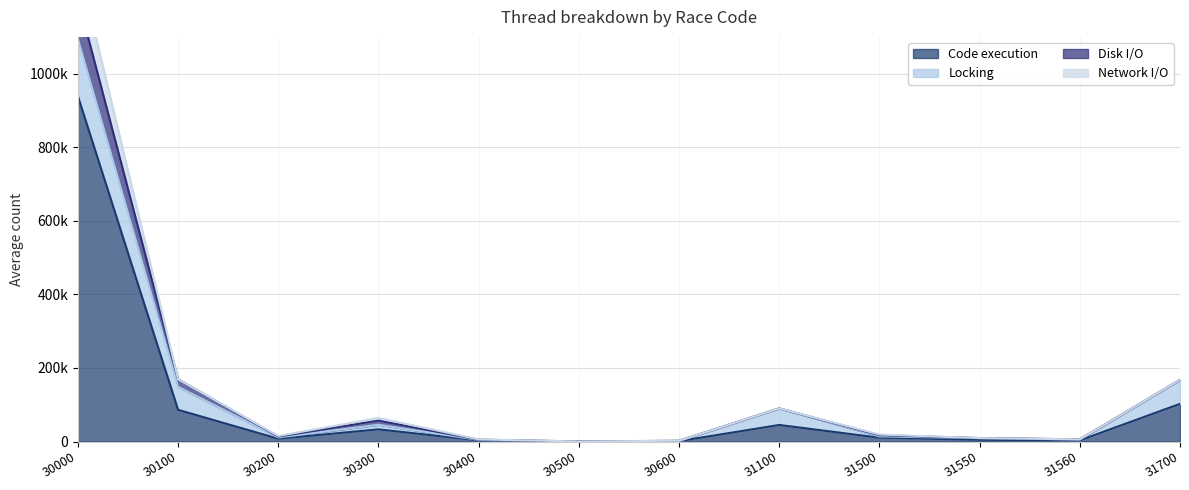

Does the chart display data point markers on the line(s)?

No